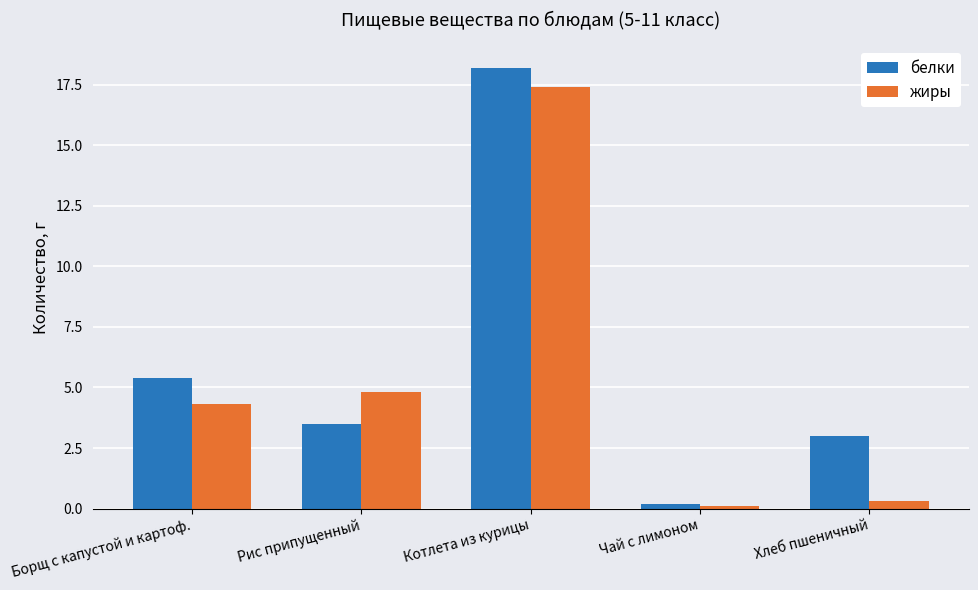

Rank the series at Котлета из курицы from highest to lowest value.

белки, жиры